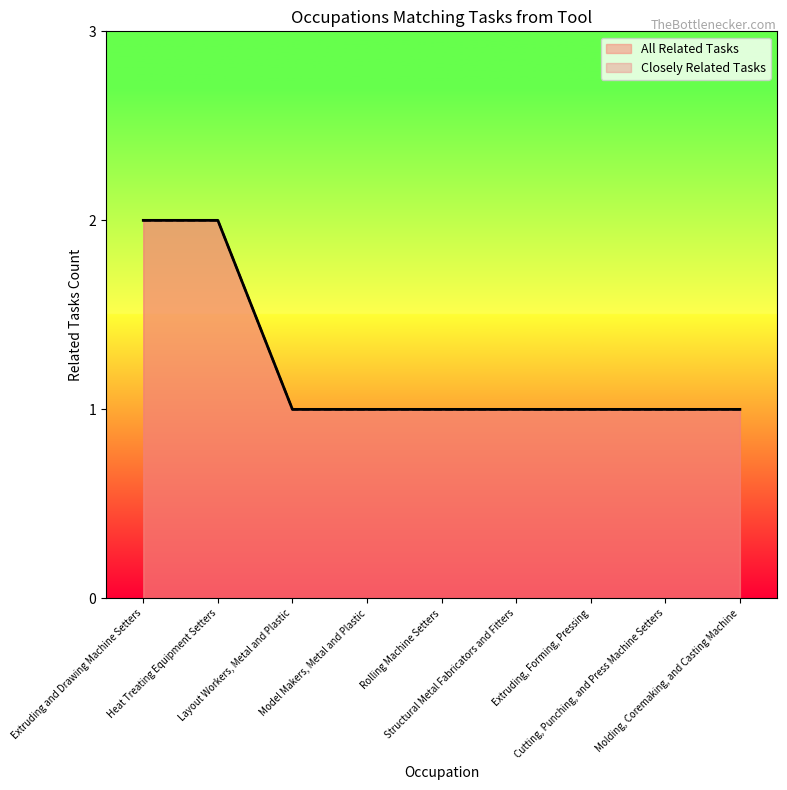

What is the greatest value displayed?

2